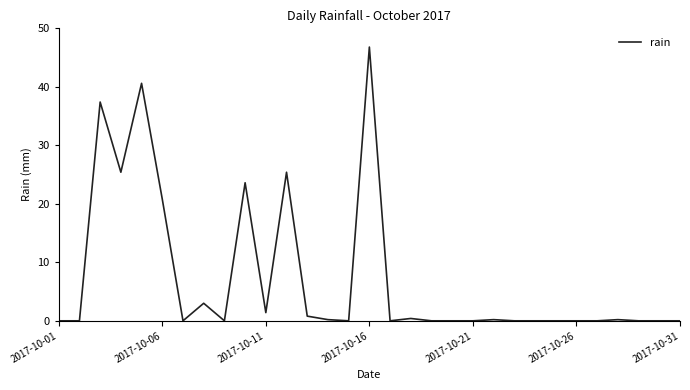

What is the greatest value displayed?

46.8